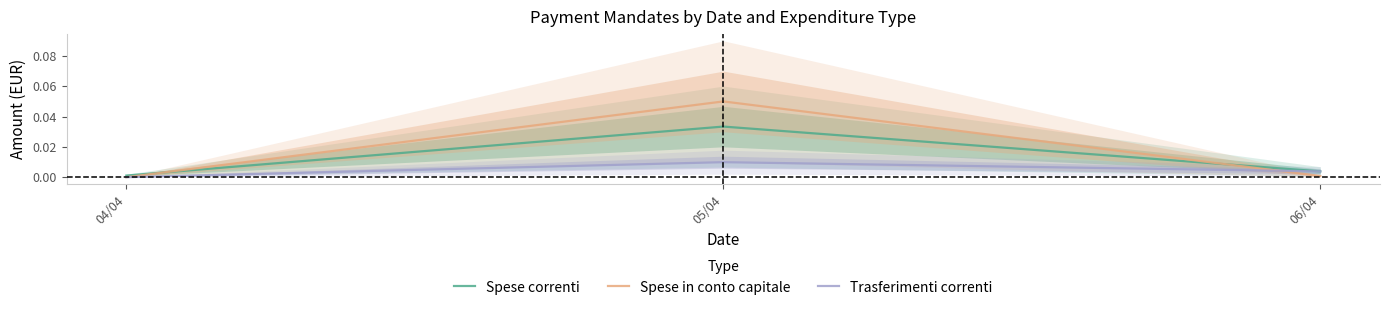

Reading left to right, list all the values displayed in this chart.

Spese correnti: 0.0	0.0	0.0
Spese in conto capitale: 0.0	0.1	0.0
Trasferimenti correnti: 0.0	0.0	0.0